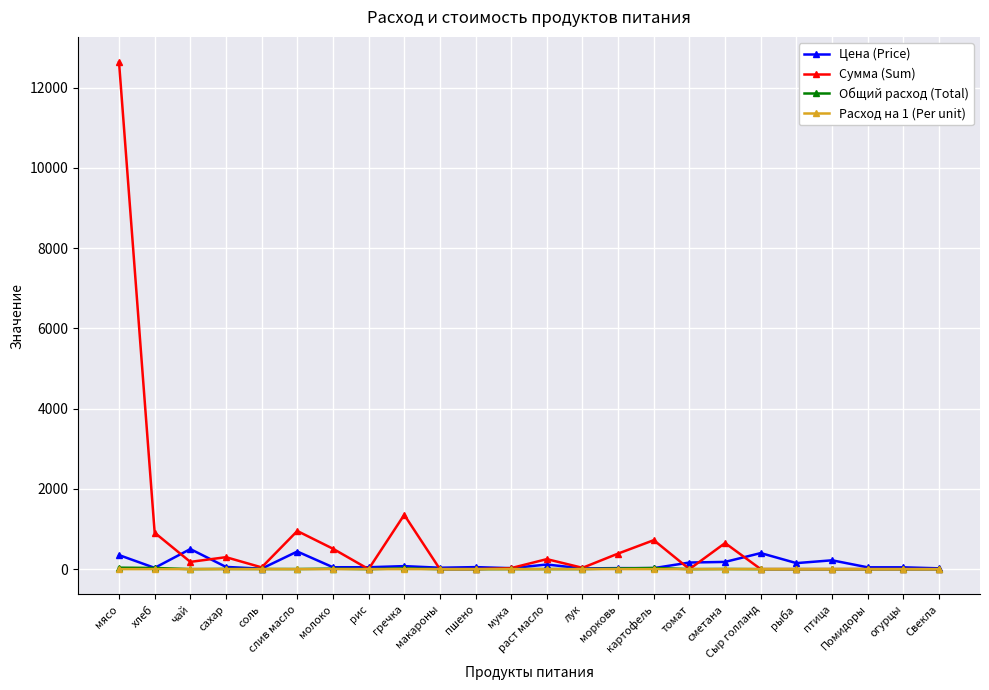

At which label does Цена (Price) first exceed 50?

мясо